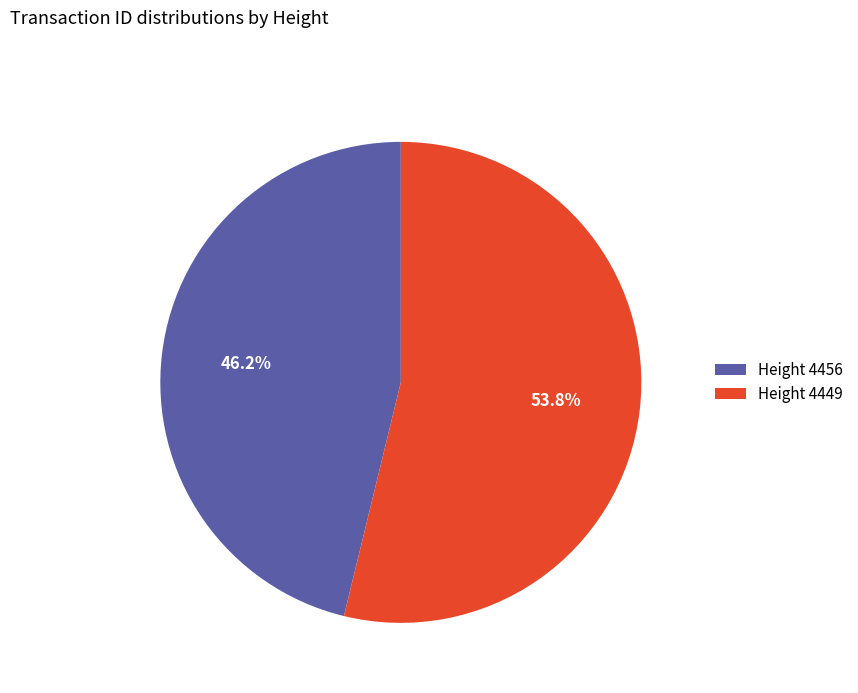

To the nearest percent, what is the combined percentage of Height 4456 and Height 4449?

100%